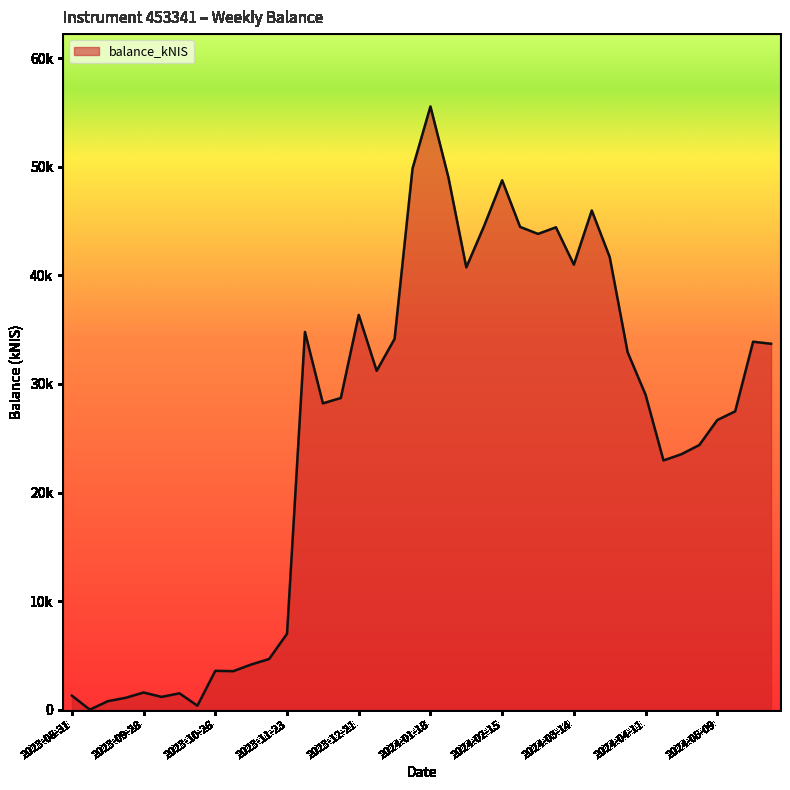

Does the chart display data point markers on the line(s)?

No